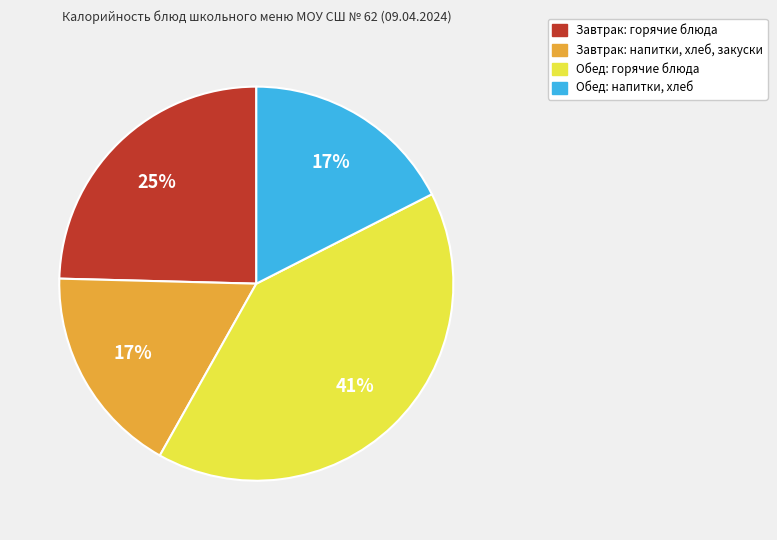

Is there any slice that represents more than half of the pie?

No